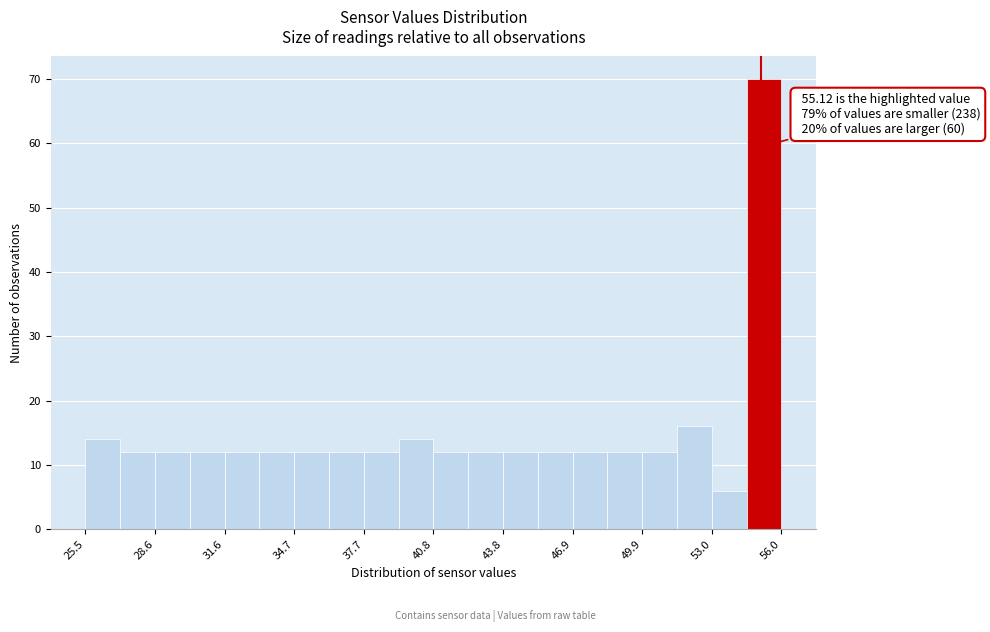

Read against the x-axis, roughly where is the centre of the tallest bar?

55.5